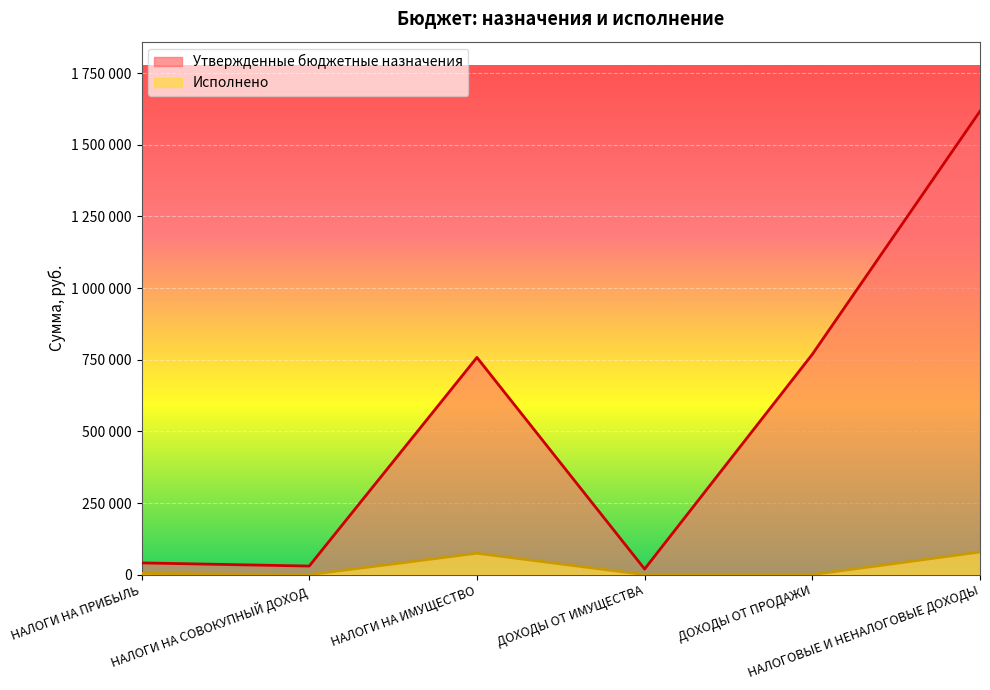

Reading left to right, extract all data points from this chart.

Утвержденные бюджетные назначения: 41000.0	30000.0	758000.0	19500.0	768900.0	1617400.0
Исполнено: 4372.3	0.0	74645.7	0.0	0.0	79018.0